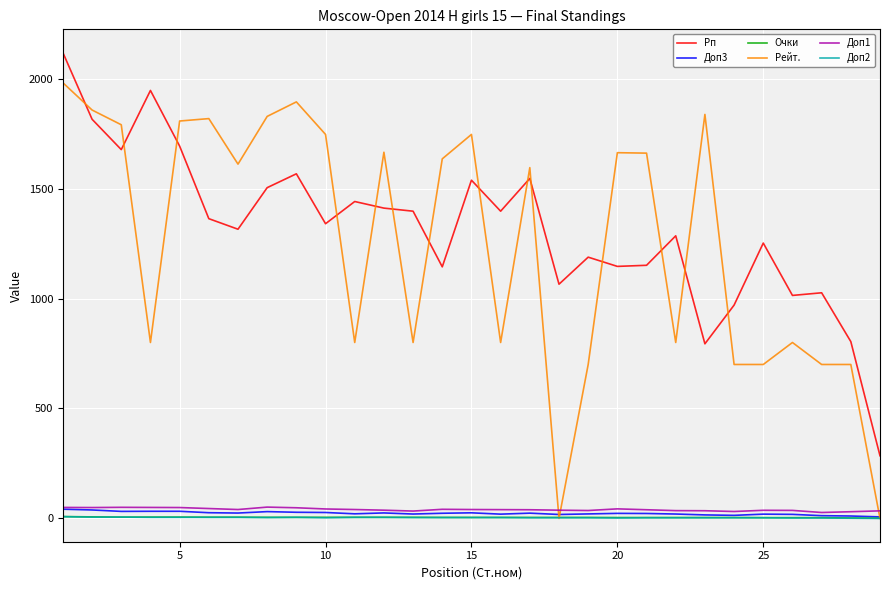

What is the greatest value displayed?

2118.0